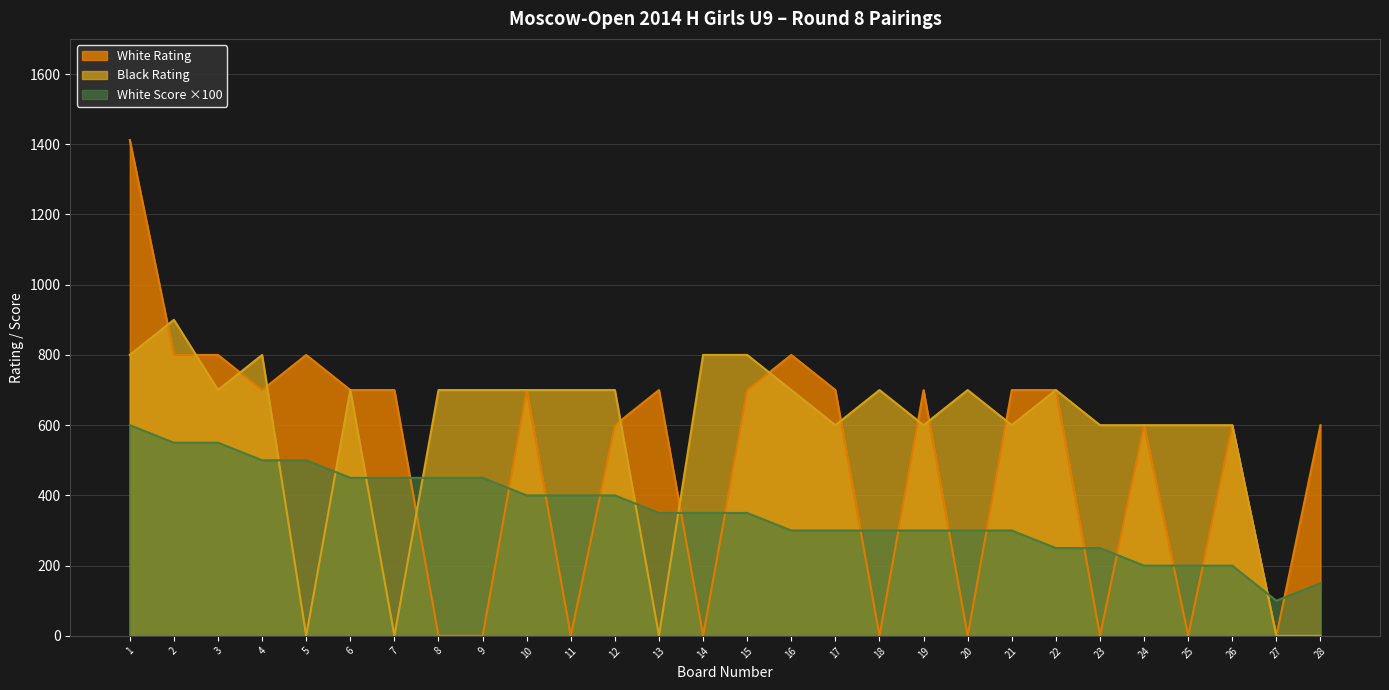

How many times do White Rating and White Score cross each other?

16